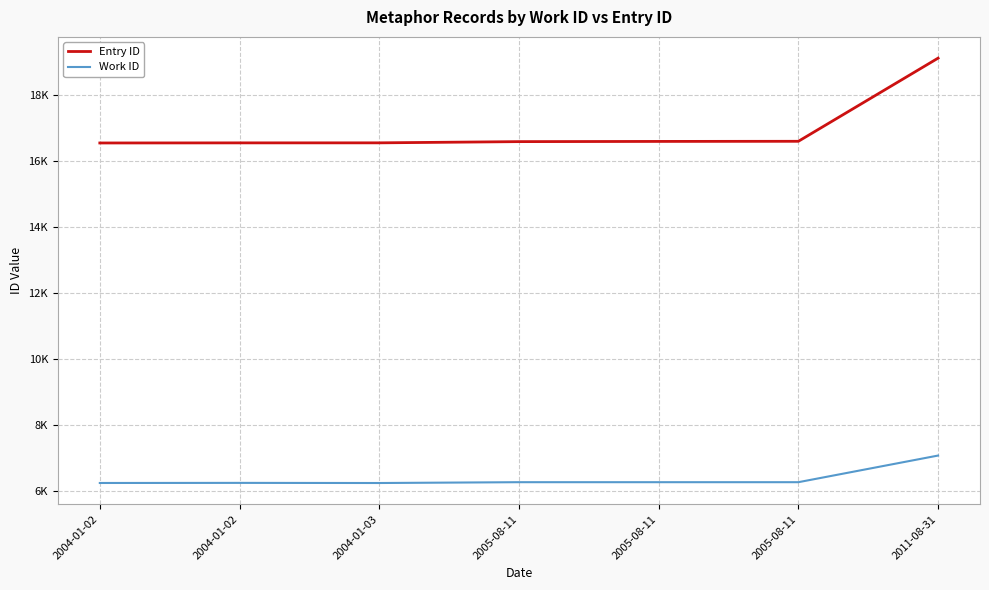

True or false: Work ID and Entry ID intersect in this chart.

False